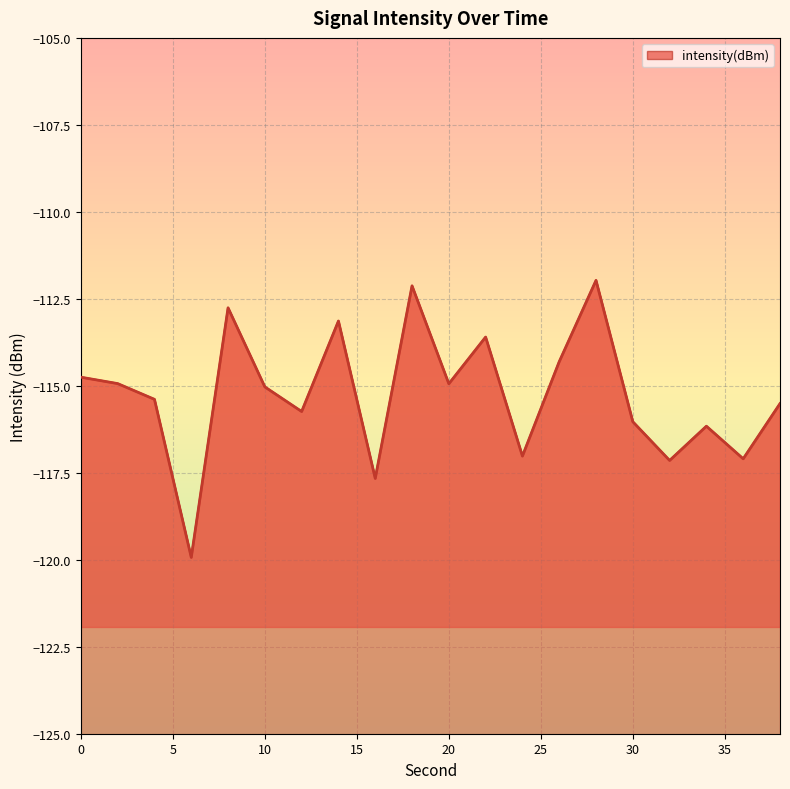

What is the value of the 9th point from the left?

-117.7